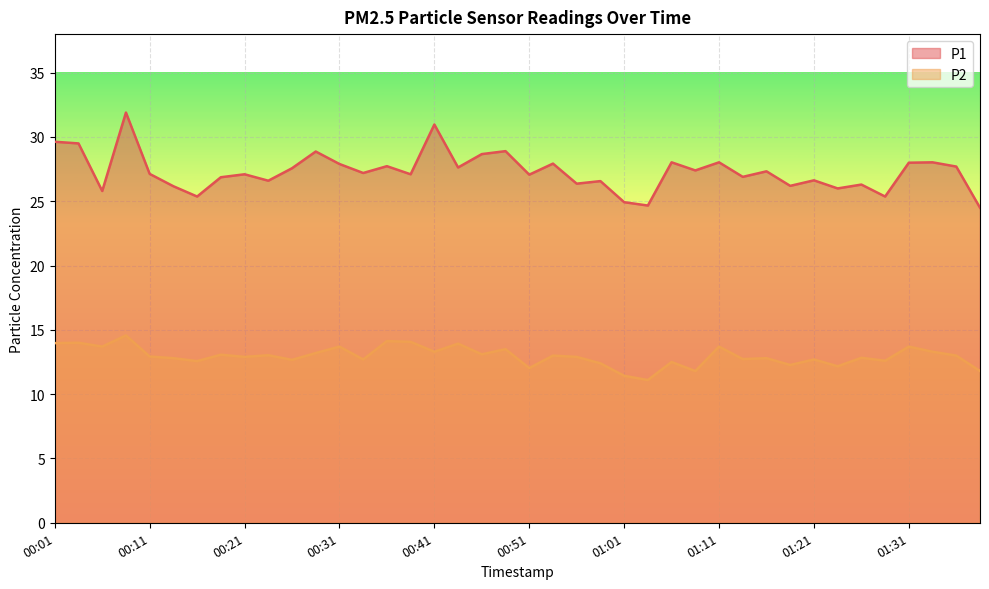

The value of P1 at 00:11 is 27.1. True or false?

True